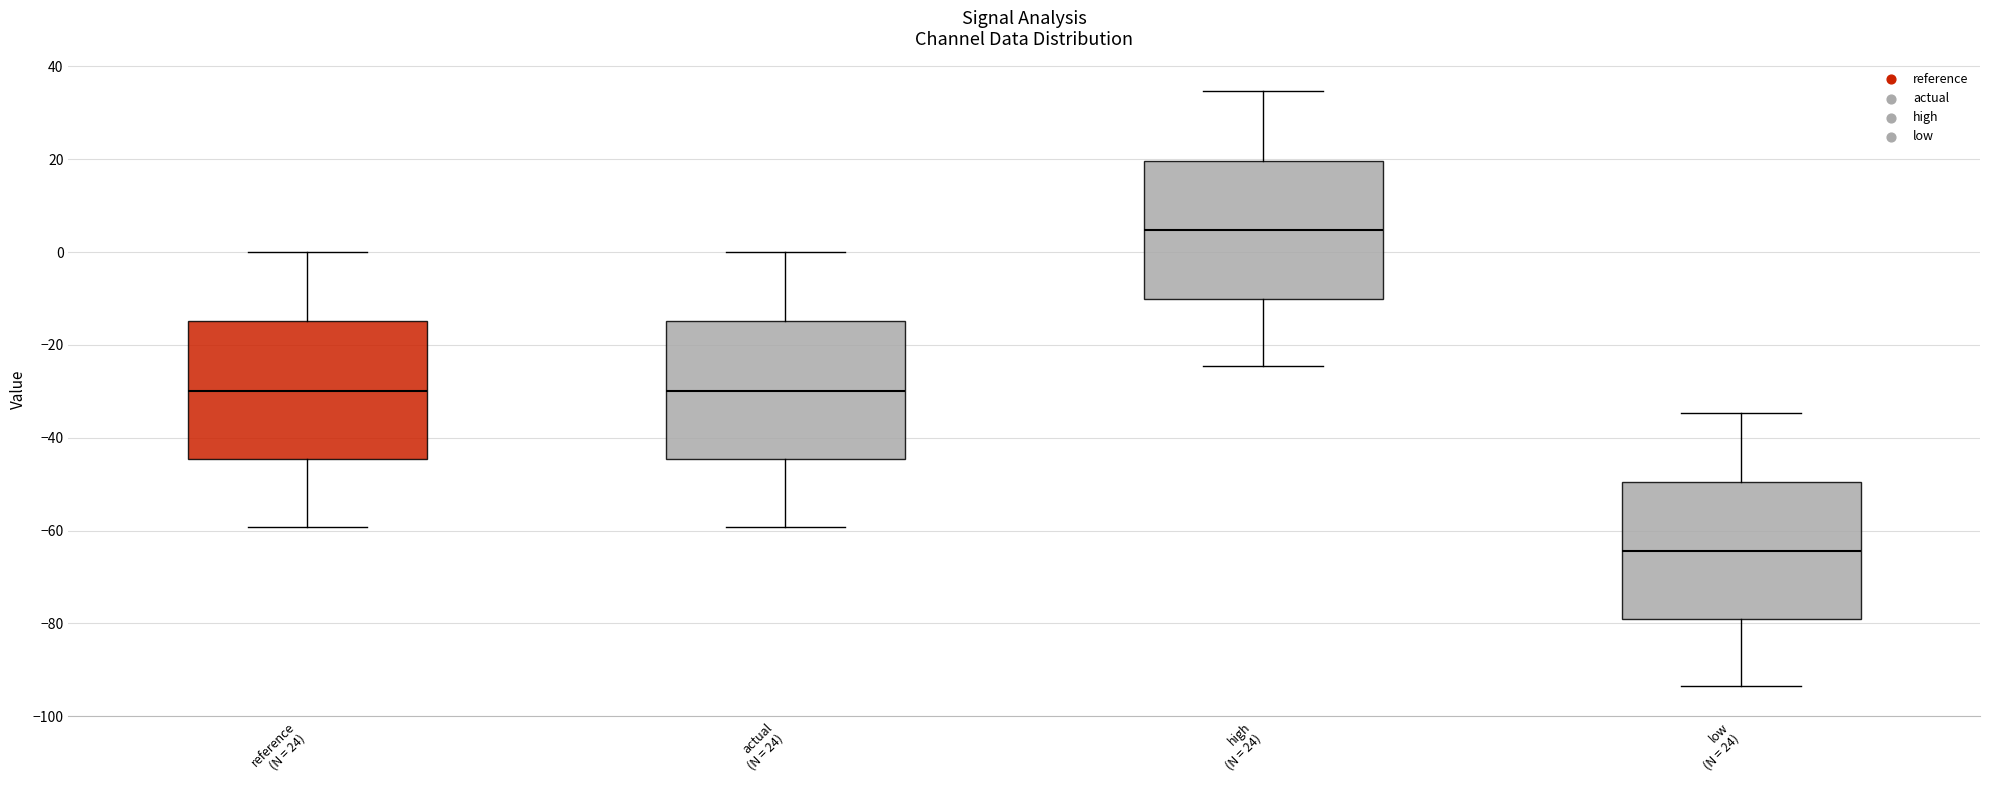

Reading left to right, read every box against the y-axis: the position of its median line, the range the box covers, and the ends of its whiskers. The values are not printed on the chart, so give them approximately, as read against the axis.

reference (N = 24): median -30, box -44 to -14, whiskers -60 to 0
actual (N = 24): median -30, box -44 to -14, whiskers -60 to 0
high (N = 24): median 4, box -10 to 20, whiskers -24 to 34
low (N = 24): median -64, box -80 to -50, whiskers -94 to -34